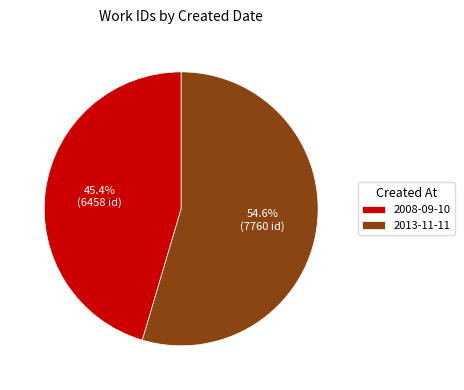

What is the ratio of the value at 2013-11-11 to the value at 2008-09-10?

1.2